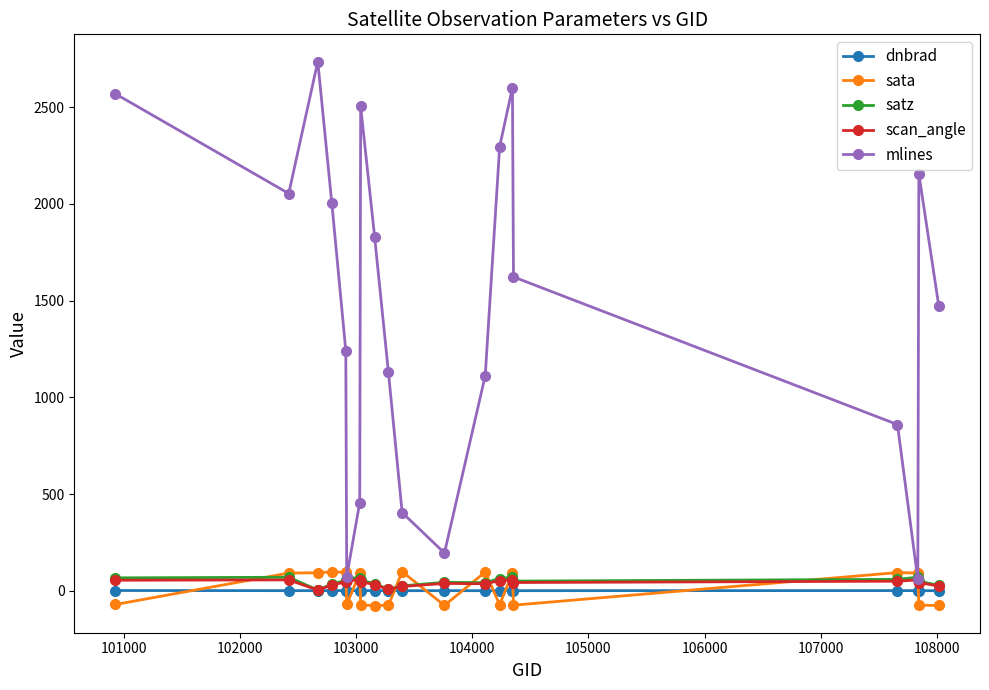

In mlines, how many points are higher than both neighbors (excluding endpoints)?

4